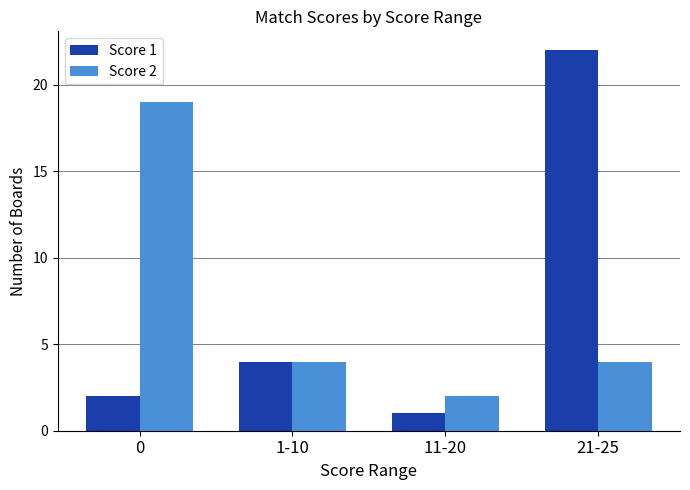

What is the difference between the second highest and minimum values in the Score 1 series?

3